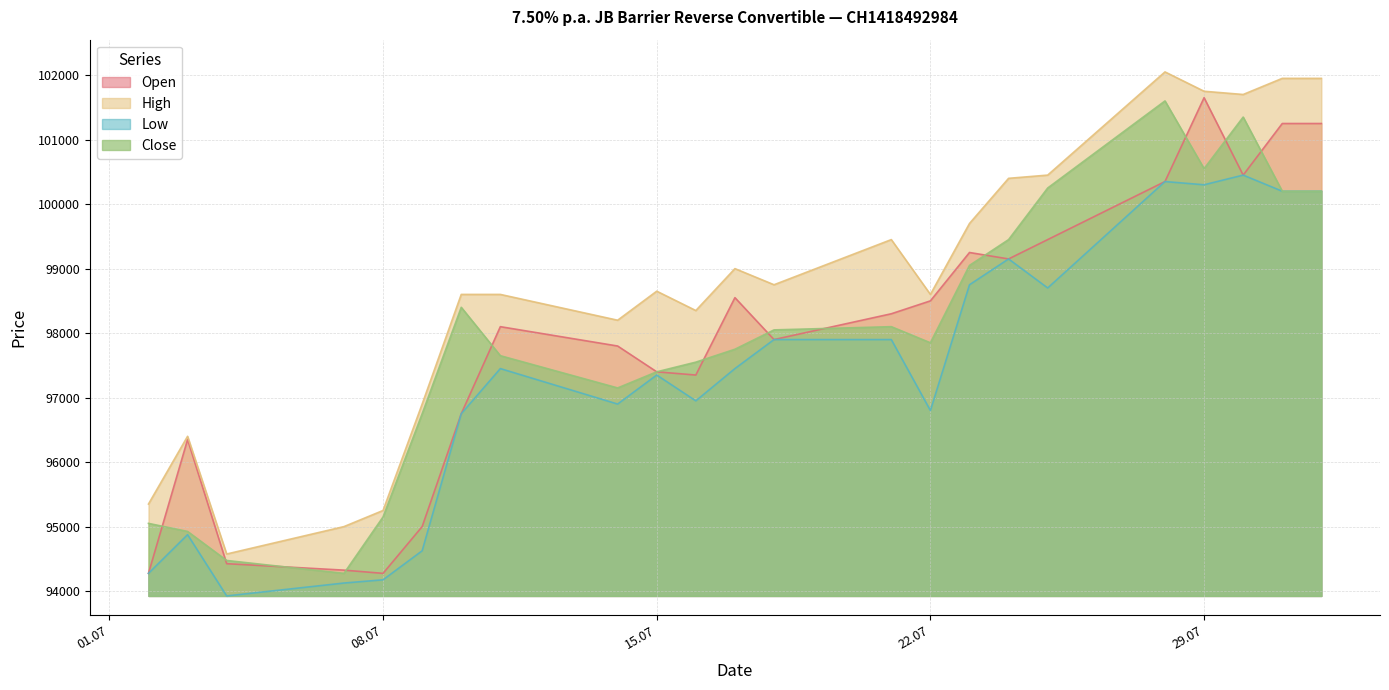

At which label is High closest to 98312?

16.07.2025